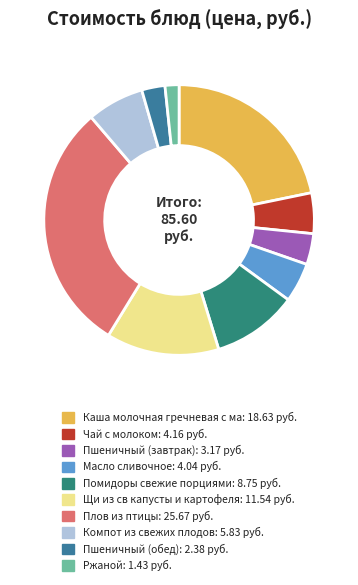

Is there any slice that represents more than half of the pie?

No